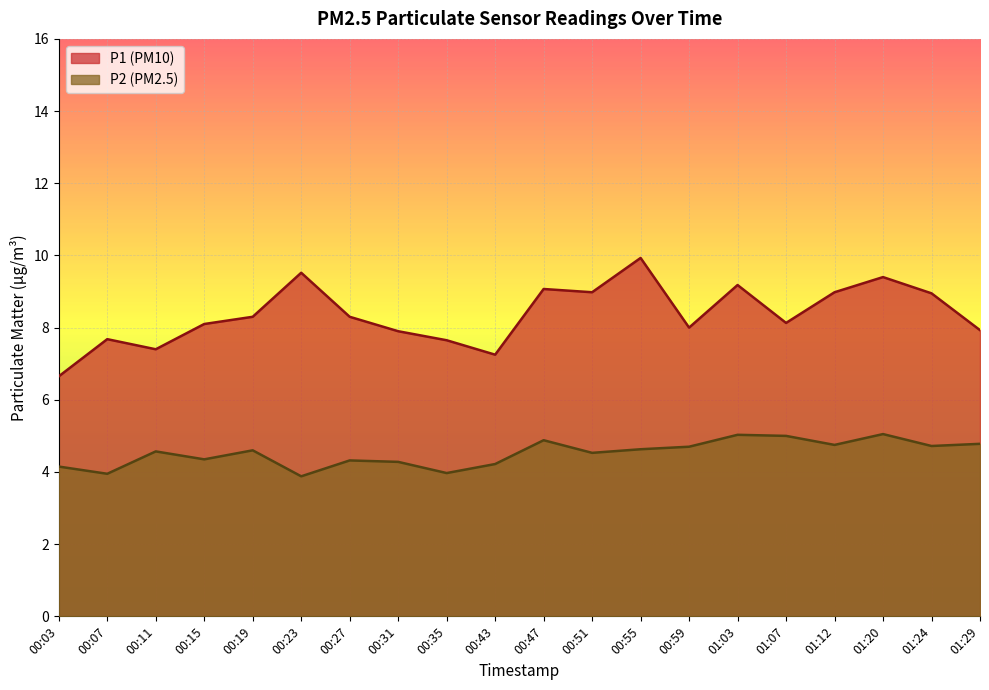

Reading left to right, what are all the values shown in this chart?

P1: 6.7	7.7	7.4	8.1	8.3	9.5	8.3	7.9	7.7	7.2	9.1	9.0	9.9	8.0	9.2	8.1	9.0	9.4	8.9	7.9
P2: 4.2	4.0	4.6	4.3	4.6	3.9	4.3	4.3	4.0	4.2	4.9	4.5	4.6	4.7	5.0	5.0	4.8	5.0	4.7	4.8